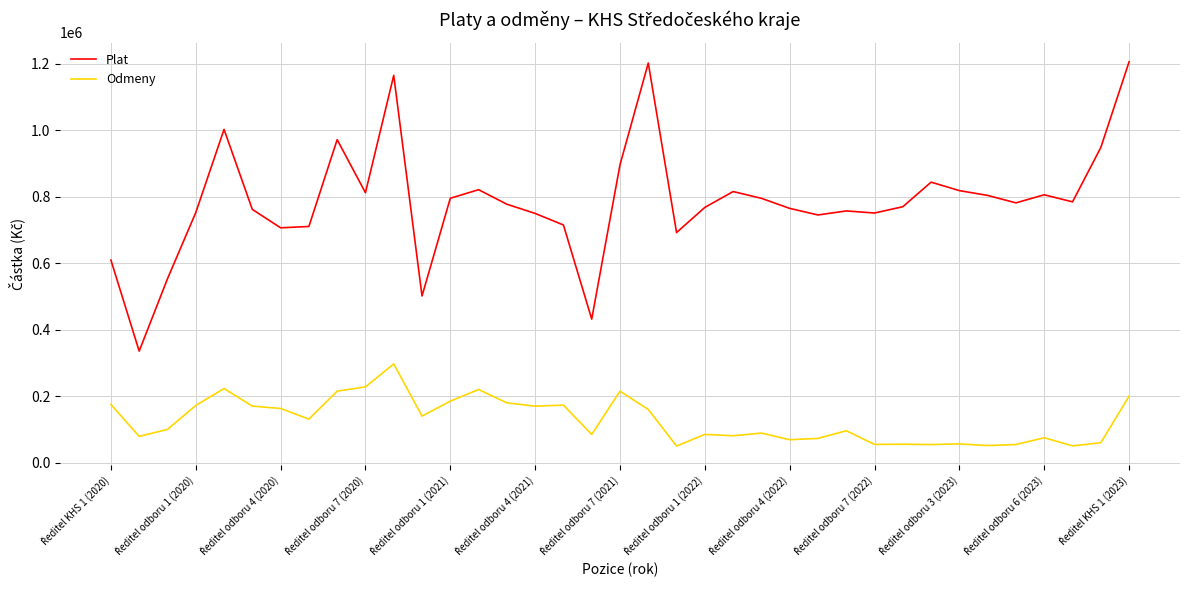

Which series has the widest spread of values?

Plat